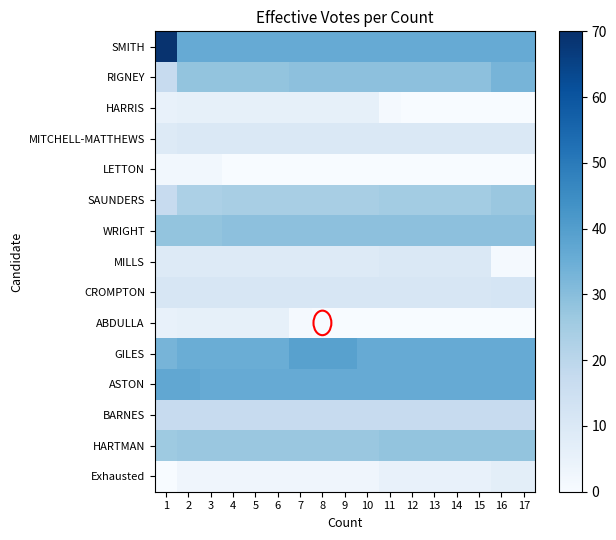

At how many categories does at least one series exceed 13?

17